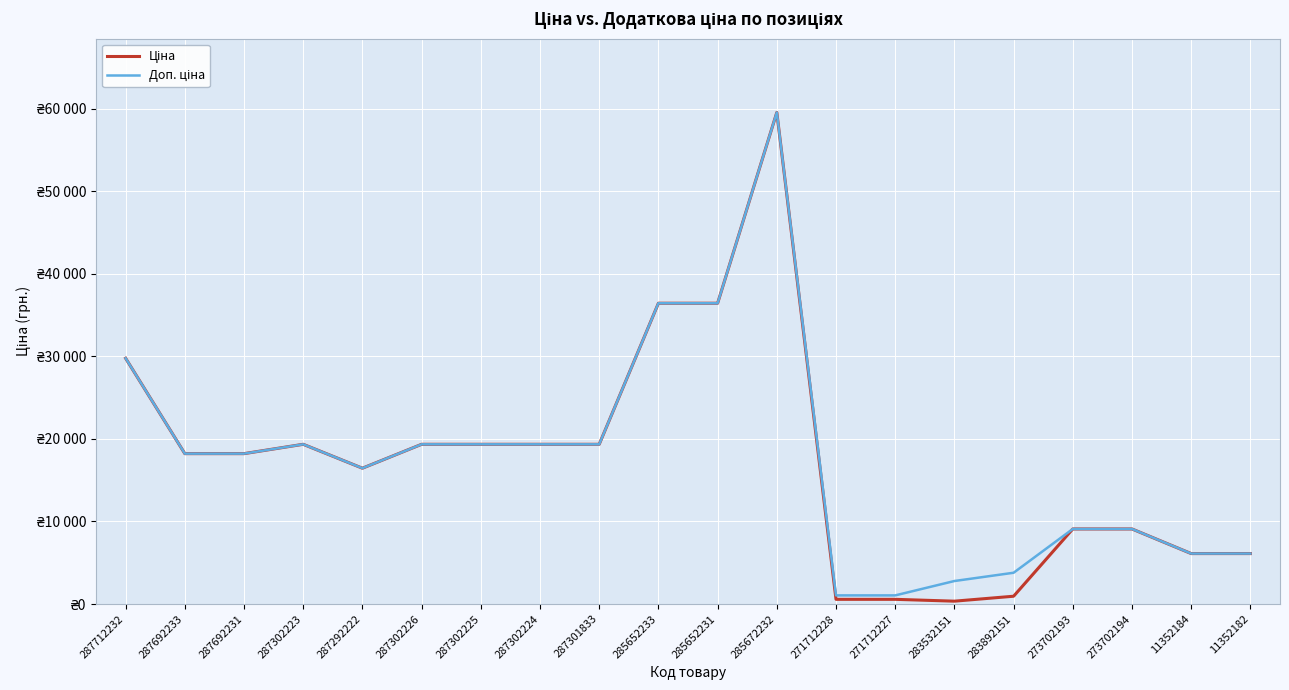

Is this an area chart (filled region under the line)?

No